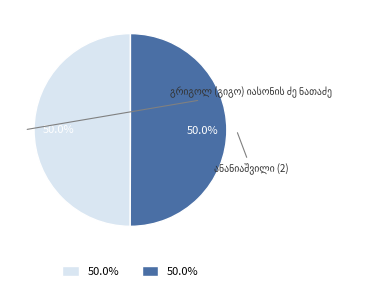

What percentage is the ანანიაშვილი (2) slice, to the nearest percent?

50%